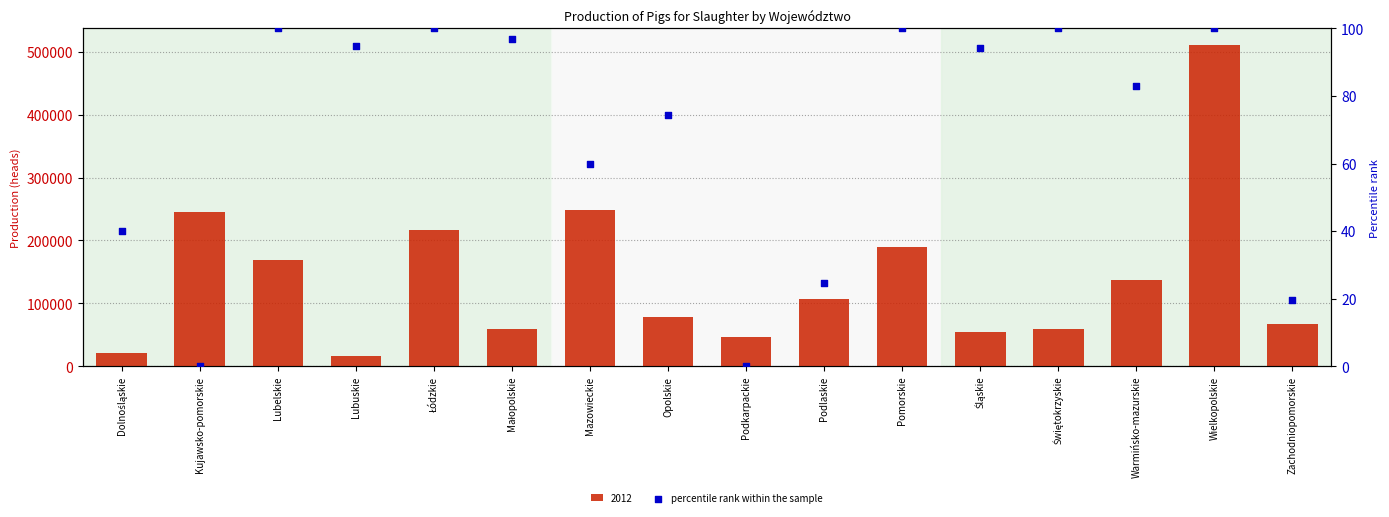

Between Lubuskie and Mazowieckie, which is larger?

Lubuskie